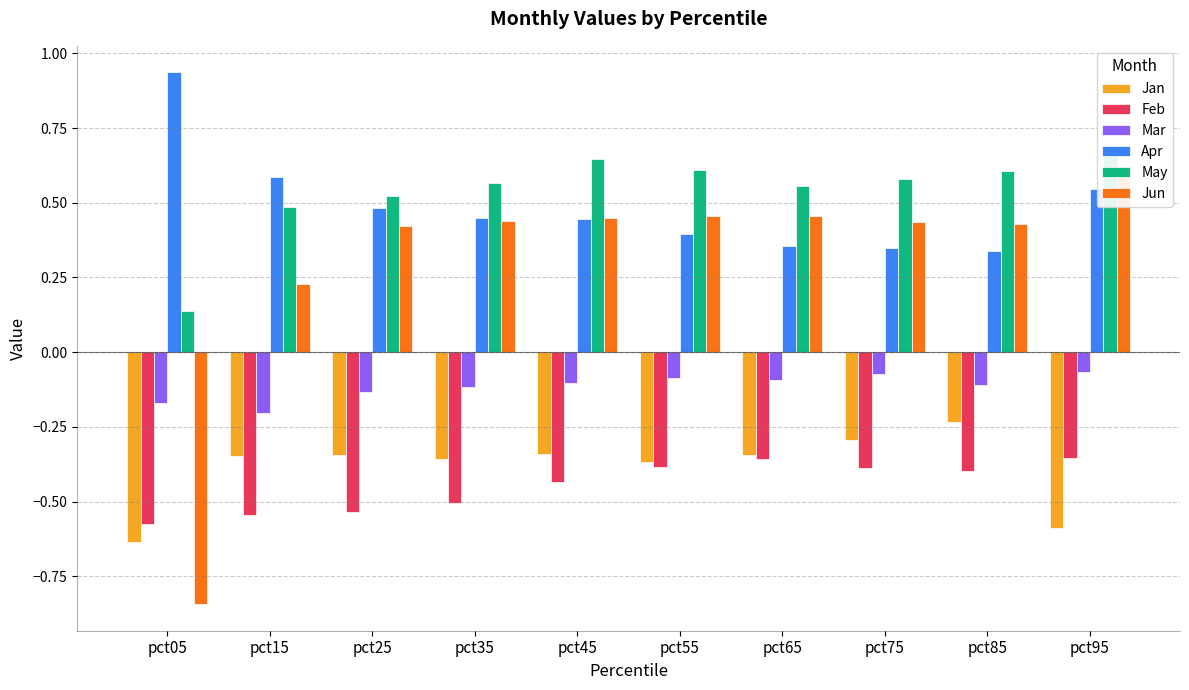

Which category has the lowest value in the Apr series?

pct85